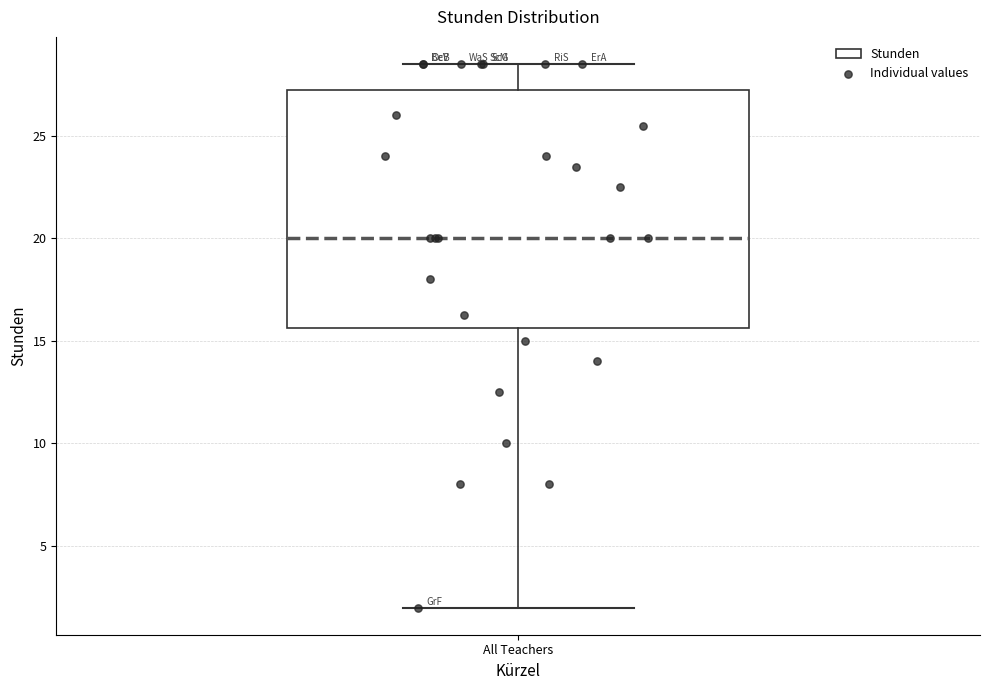

Where is the lower edge of the box for All Teachers on the y-axis? The values are not printed on the chart, so give them approximately, as read against the axis.

15.5